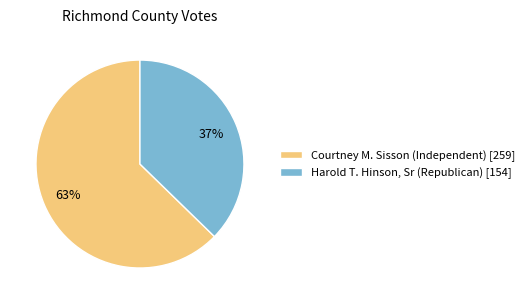

How many slices are in this pie chart?

2